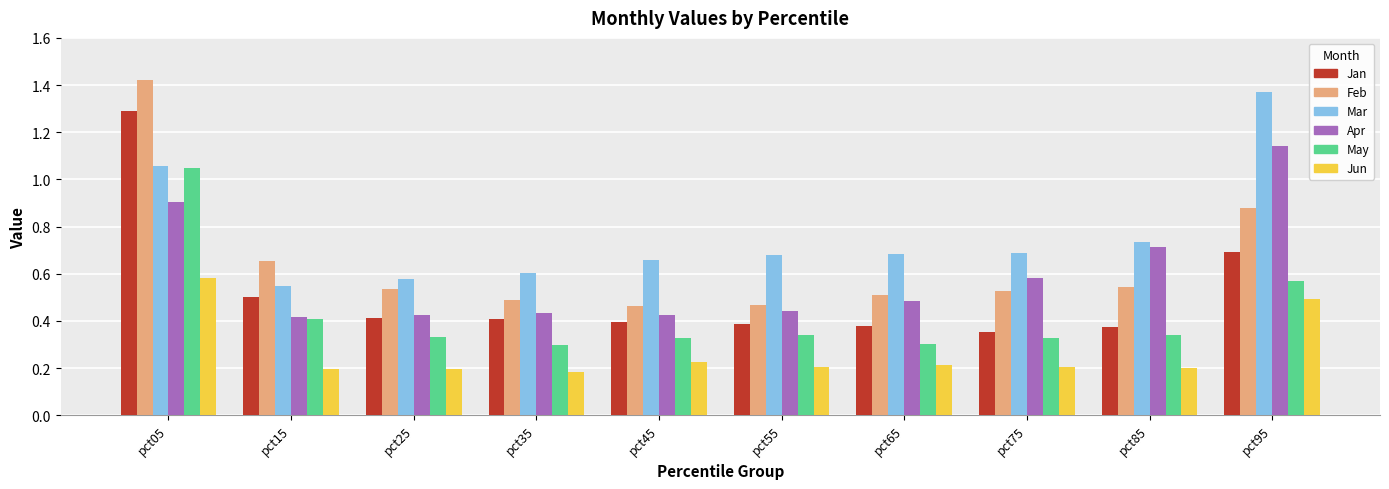

True or false: Jan has a value of 1.3 at pct05.

True